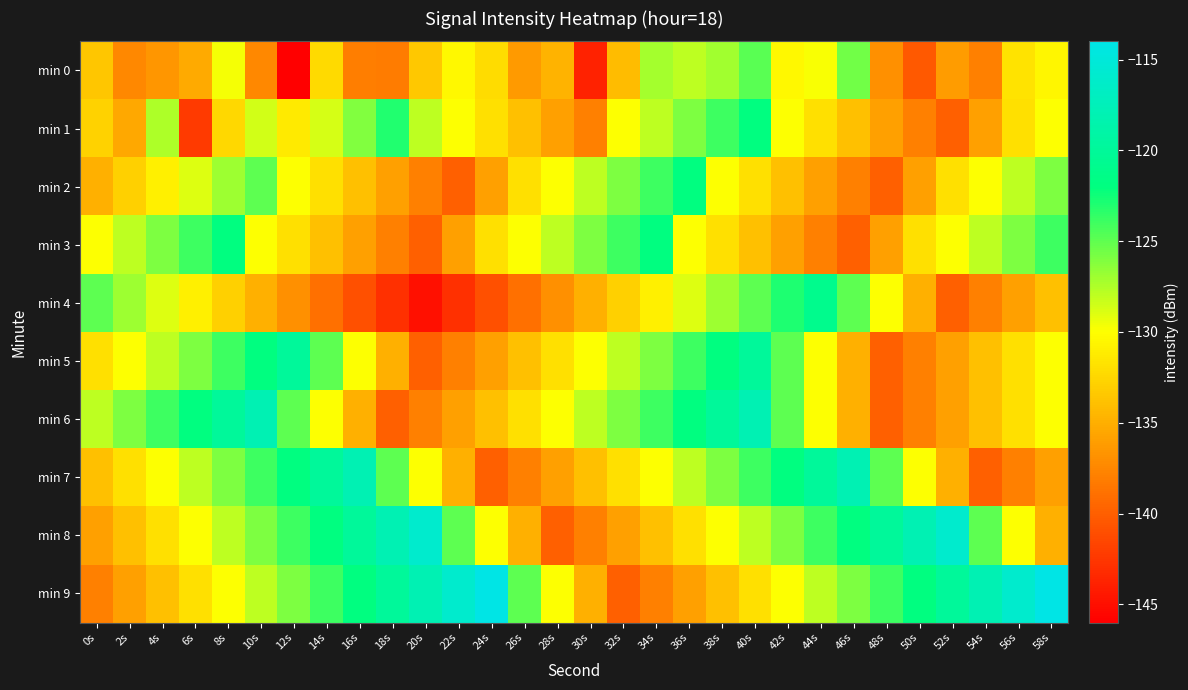

Count the number of data series in this chart.

10